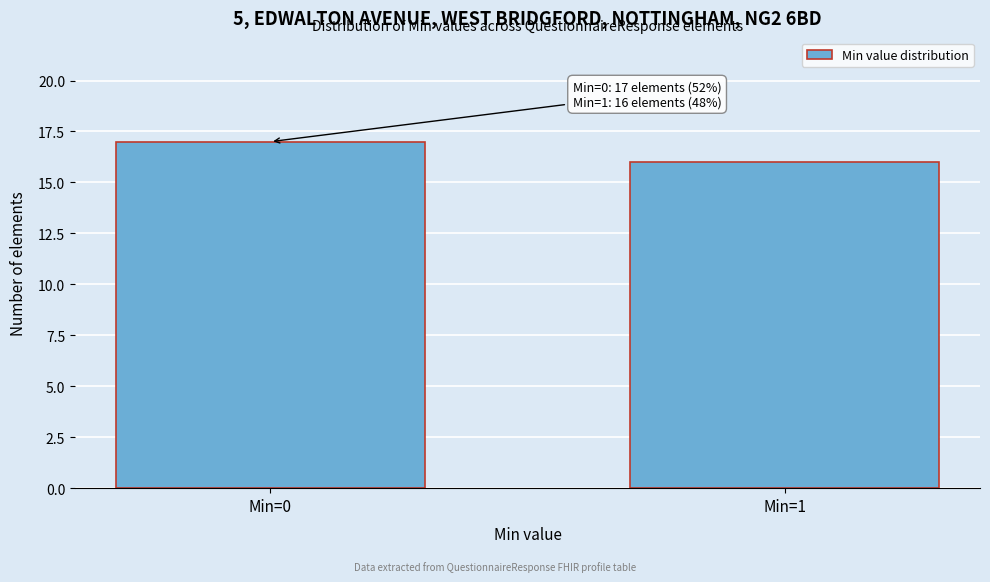

Reading right to left, extract all data points from this chart.

16	17